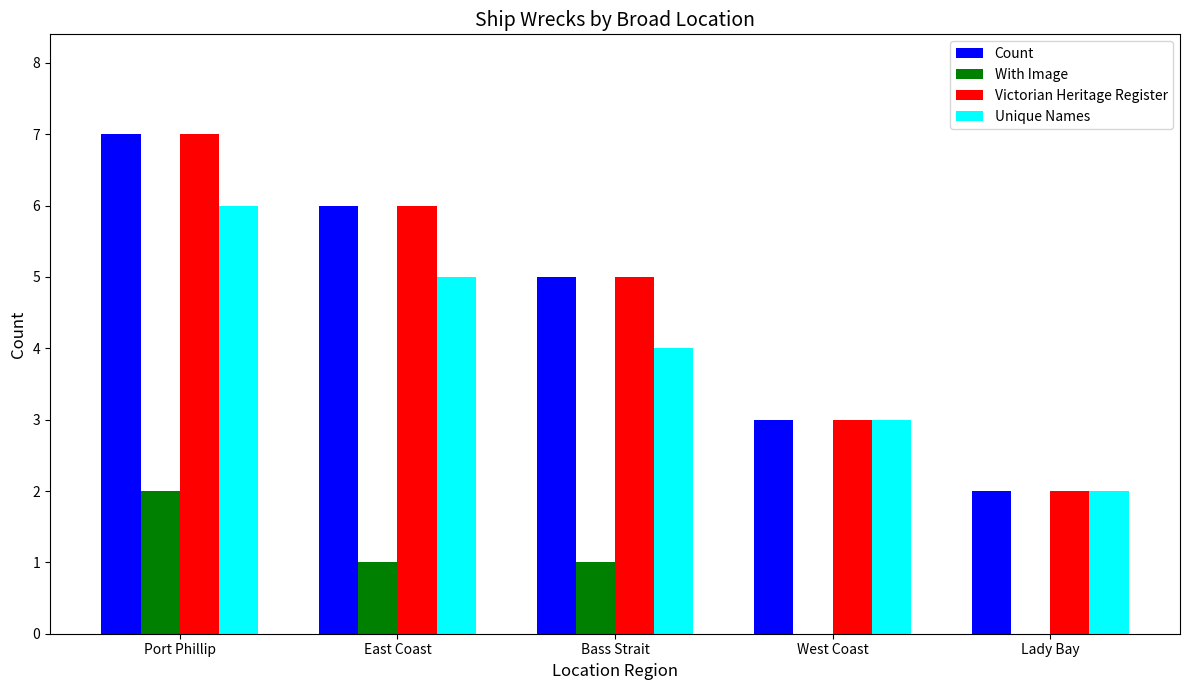

What is the sum of all Unique Names values?

20